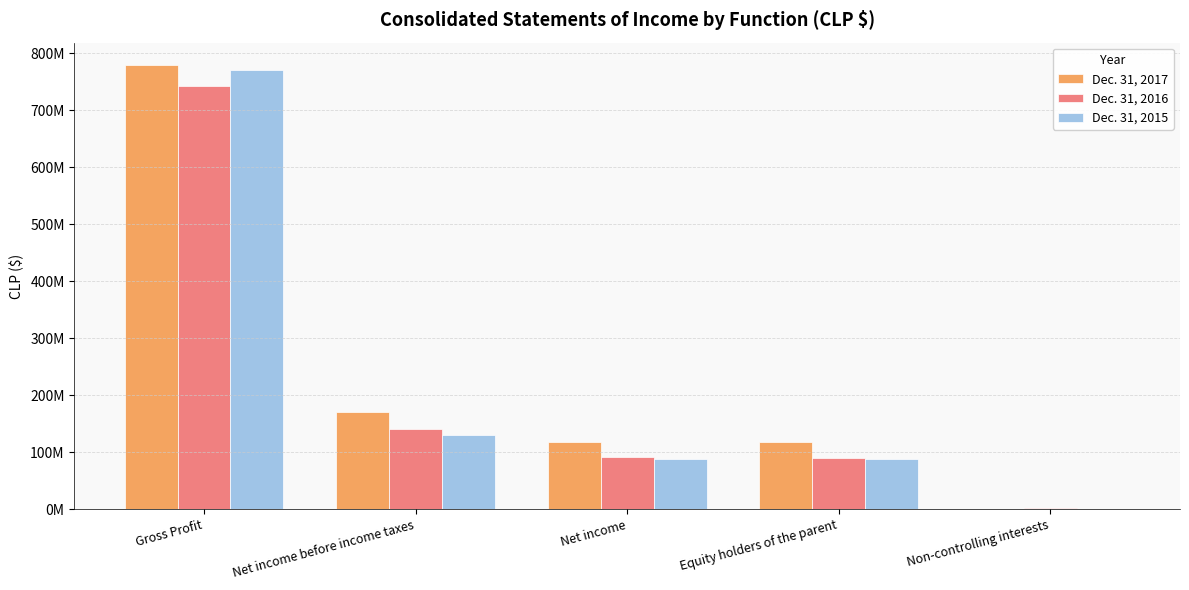

What is the label of the 2nd bar from the right?

Equity holders of the parent